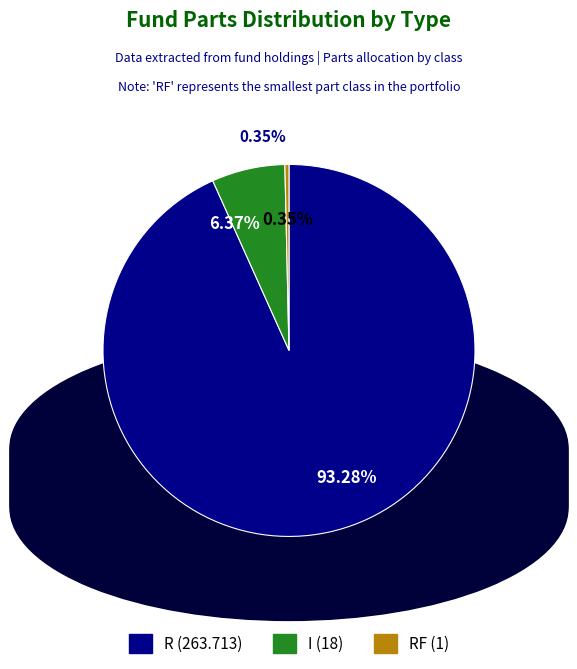

To the nearest percent, what is the difference between the largest and smallest slice percentages?

93%